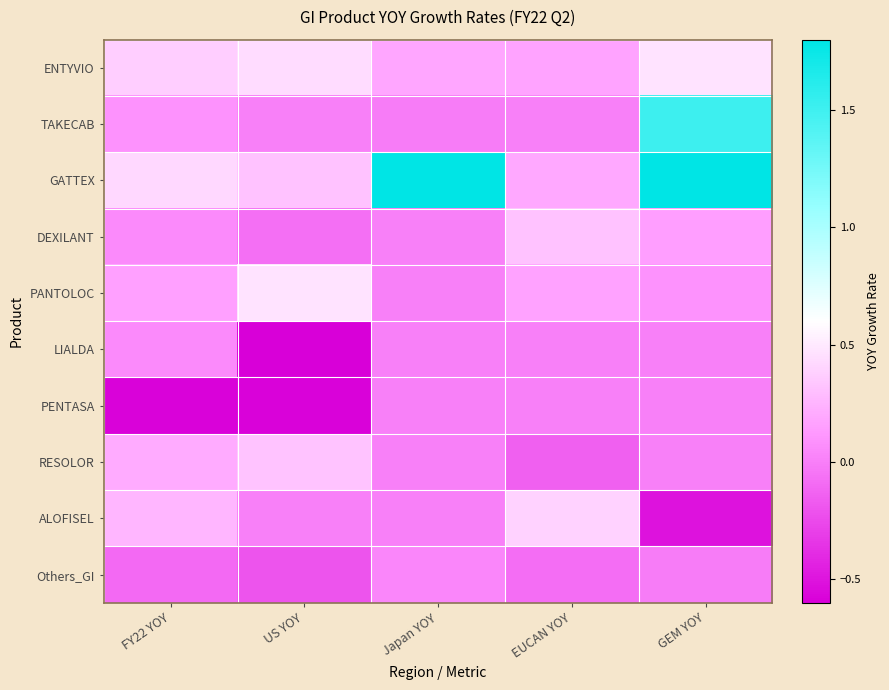

Reading left to right, what are all the values shown in this chart?

ENTYVIO: FY22 YOY=0.4	US YOY=0.4	Japan YOY=0.2	EUCAN YOY=0.2	GEM YOY=0.5
TAKECAB: FY22 YOY=0.1	US YOY=0.0	Japan YOY=-0.0	EUCAN YOY=0.0	GEM YOY=1.5
GATTEX: FY22 YOY=0.4	US YOY=0.3	Japan YOY=1.8	EUCAN YOY=0.2	GEM YOY=1.8
DEXILANT: FY22 YOY=0.1	US YOY=-0.1	Japan YOY=0.0	EUCAN YOY=0.3	GEM YOY=0.1
PANTOLOC: FY22 YOY=0.2	US YOY=0.5	Japan YOY=0.0	EUCAN YOY=0.2	GEM YOY=0.1
LIALDA: FY22 YOY=0.0	US YOY=-0.6	Japan YOY=0.0	EUCAN YOY=0.0	GEM YOY=0.0
PENTASA: FY22 YOY=-0.6	US YOY=-0.6	Japan YOY=0.0	EUCAN YOY=0.0	GEM YOY=0.0
RESOLOR: FY22 YOY=0.2	US YOY=0.3	Japan YOY=0.0	EUCAN YOY=-0.1	GEM YOY=0.0
ALOFISEL: FY22 YOY=0.3	US YOY=0.0	Japan YOY=0.0	EUCAN YOY=0.4	GEM YOY=-0.5
Others_GI: FY22 YOY=-0.1	US YOY=-0.2	Japan YOY=0.0	EUCAN YOY=-0.1	GEM YOY=-0.0